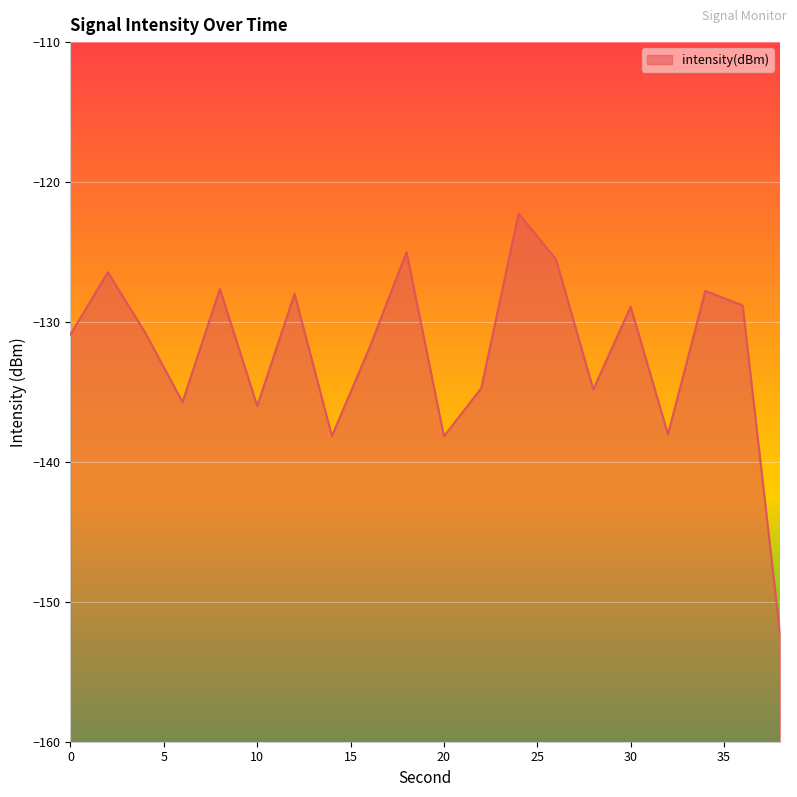

List the labels in order of value, largest first.

24, 18, 26, 2, 8, 34, 12, 36, 30, 4, 0, 16, 22, 28, 6, 10, 32, 14, 20, 38